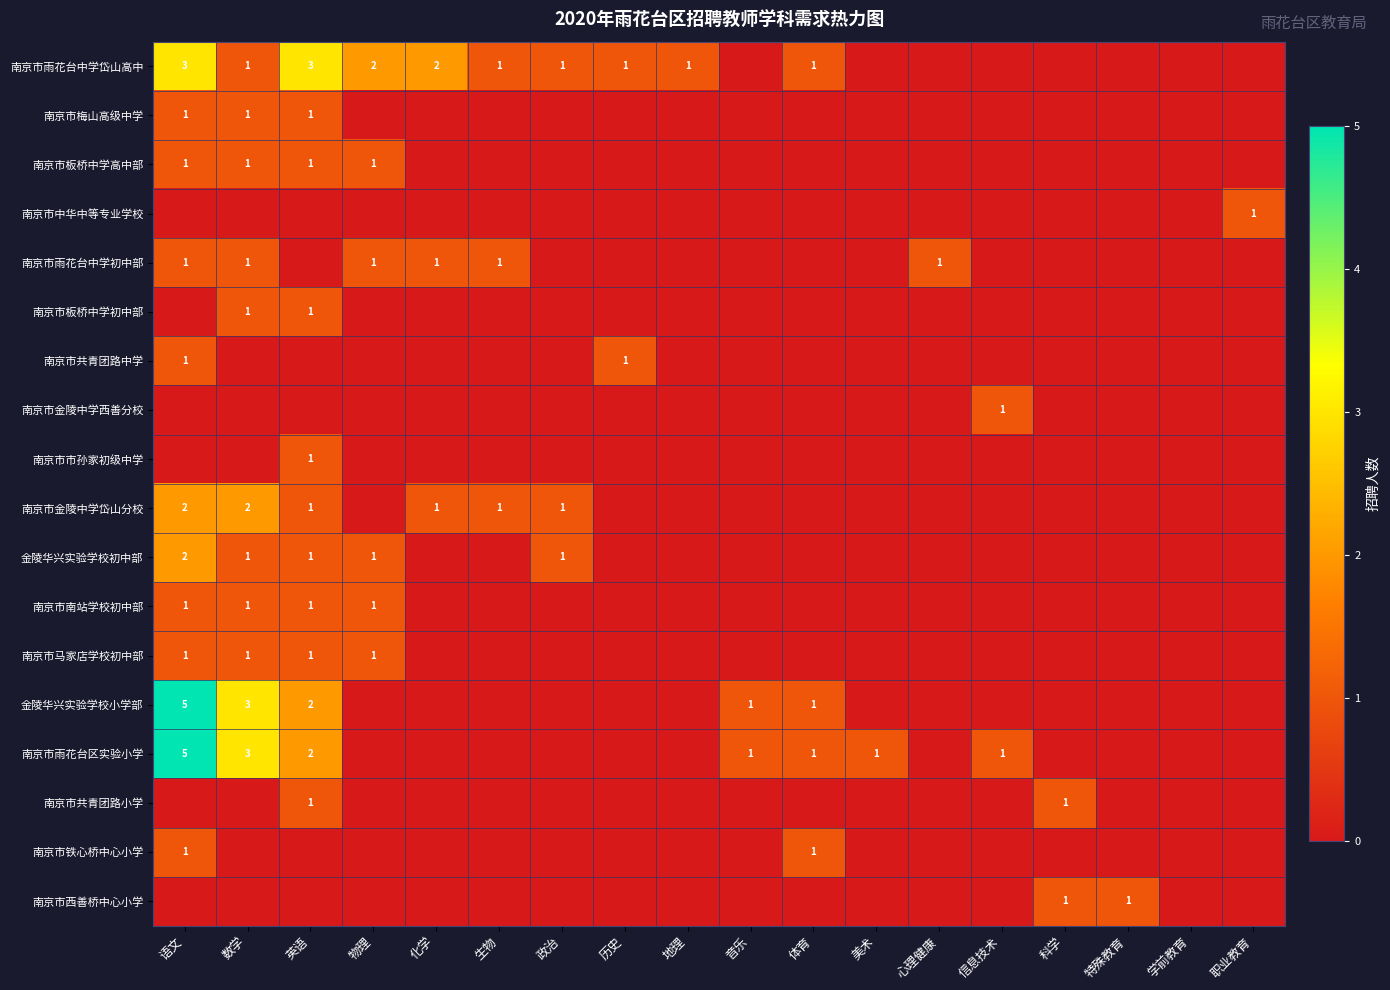

What is the greatest value displayed?

5